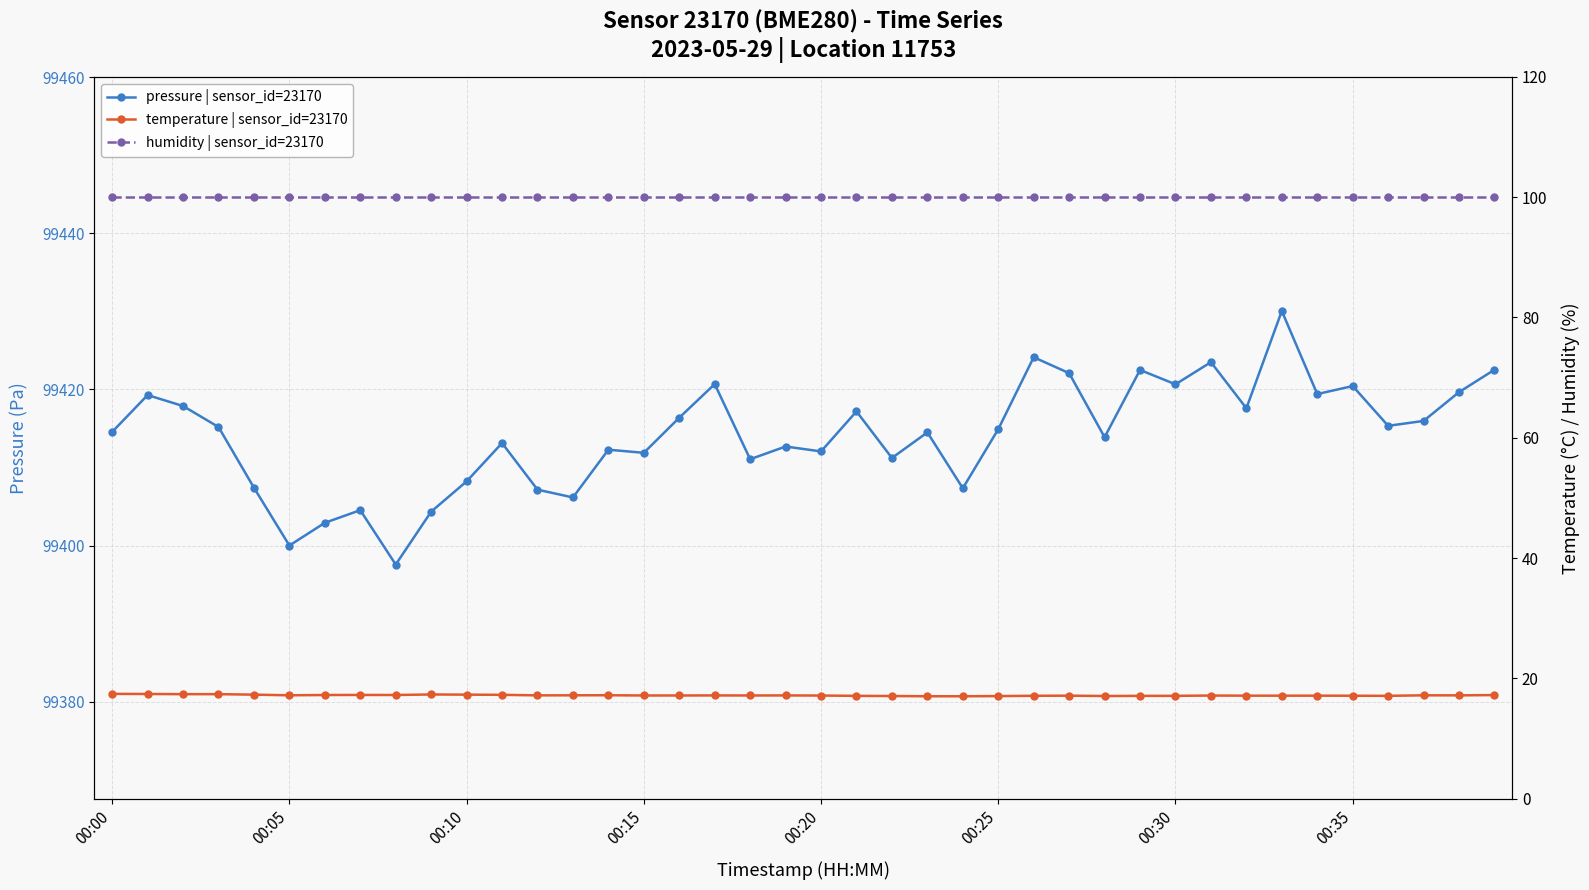

Rank the categories by humidity value from lowest to highest.

00:00, 00:05, 00:10, 00:15, 00:20, 00:25, 00:30, 00:35, 8, 9, 10, 11, 12, 13, 14, 15, 16, 17, 18, 19, 20, 21, 22, 23, 24, 25, 26, 27, 28, 29, 30, 31, 32, 33, 34, 35, 36, 37, 38, 39